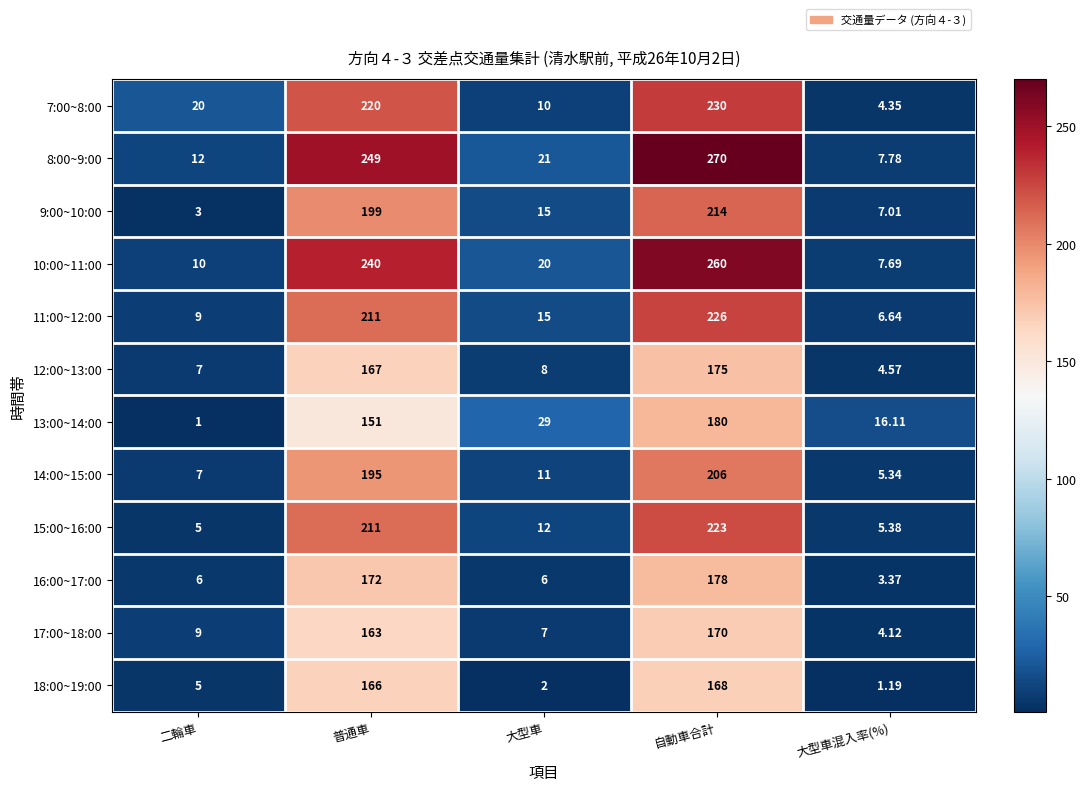

Which category has the lowest value across all series?

二輪車